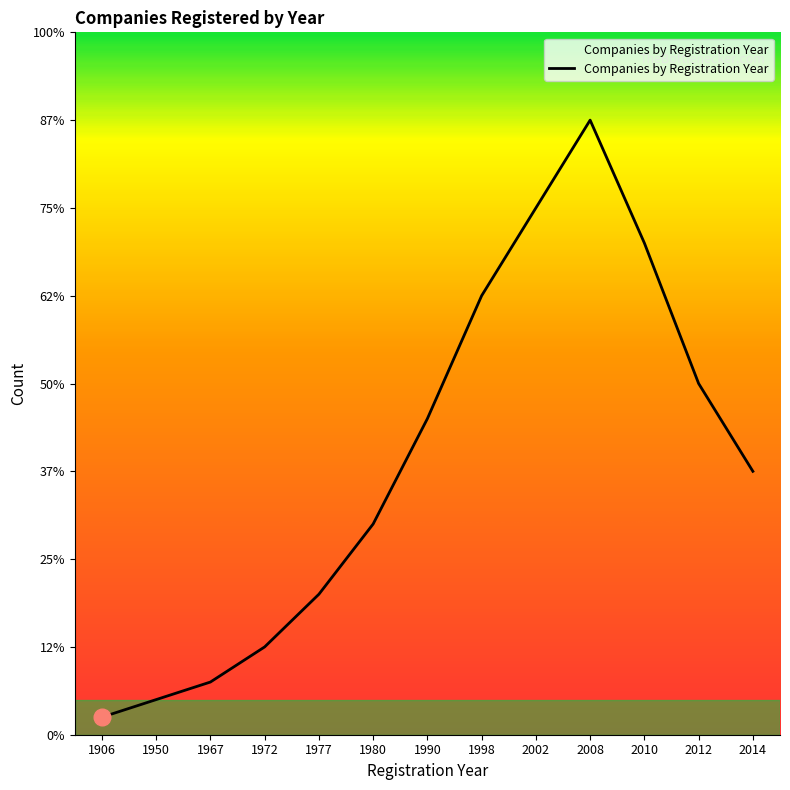

Is this an area chart (filled region under the line)?

Yes